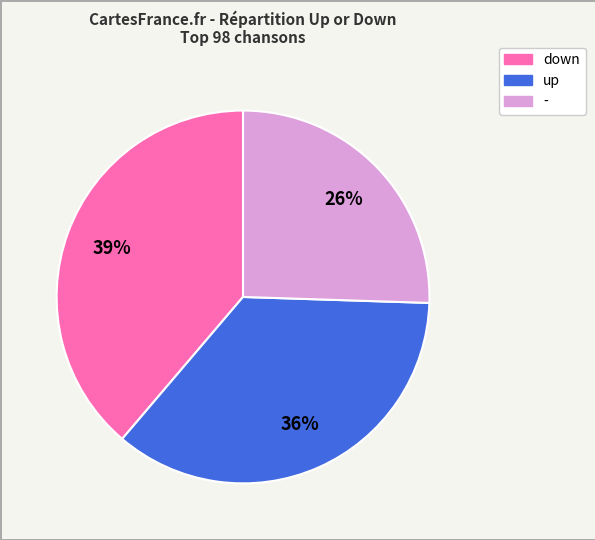

To the nearest percent, what is the average slice percentage?

33%